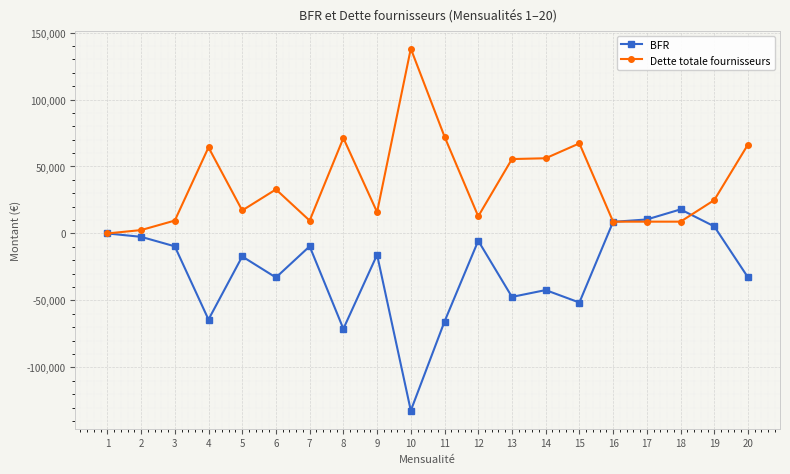

What is the lowest value of the BFR series?

-132285.1